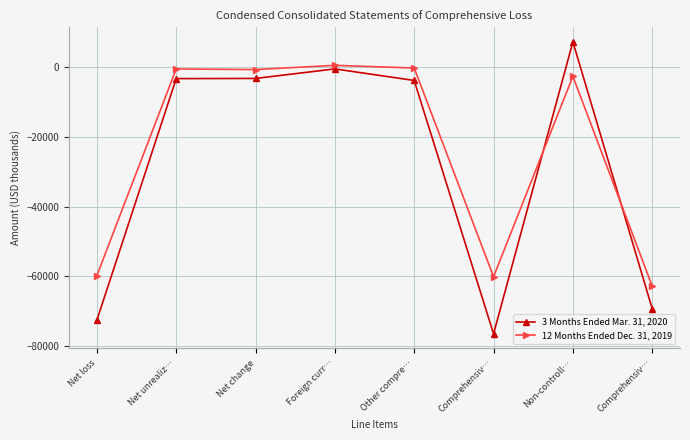

How many intersections are there between 3 Months Ended Mar. 31, 2020 and 12 Months Ended Dec. 31, 2019?

2